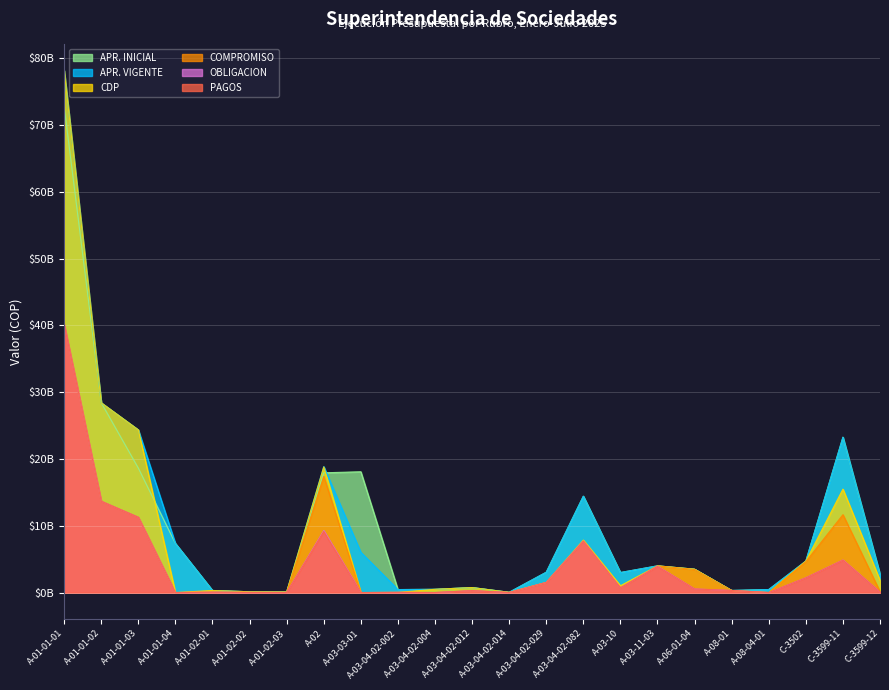

Where does the APR. INICIAL series first go above 3044000000?

A-01-01-01